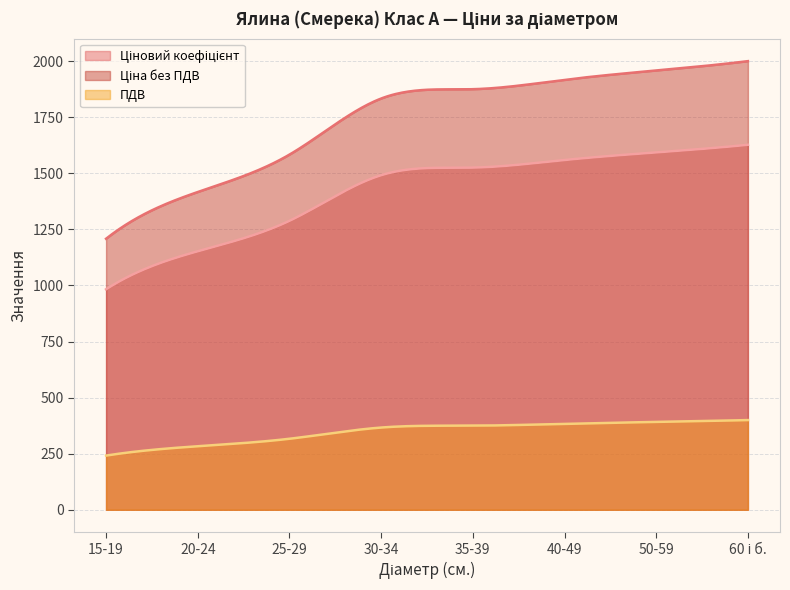

True or false: Ціновий коефіцієнт and ПДВ cross at least once.

False